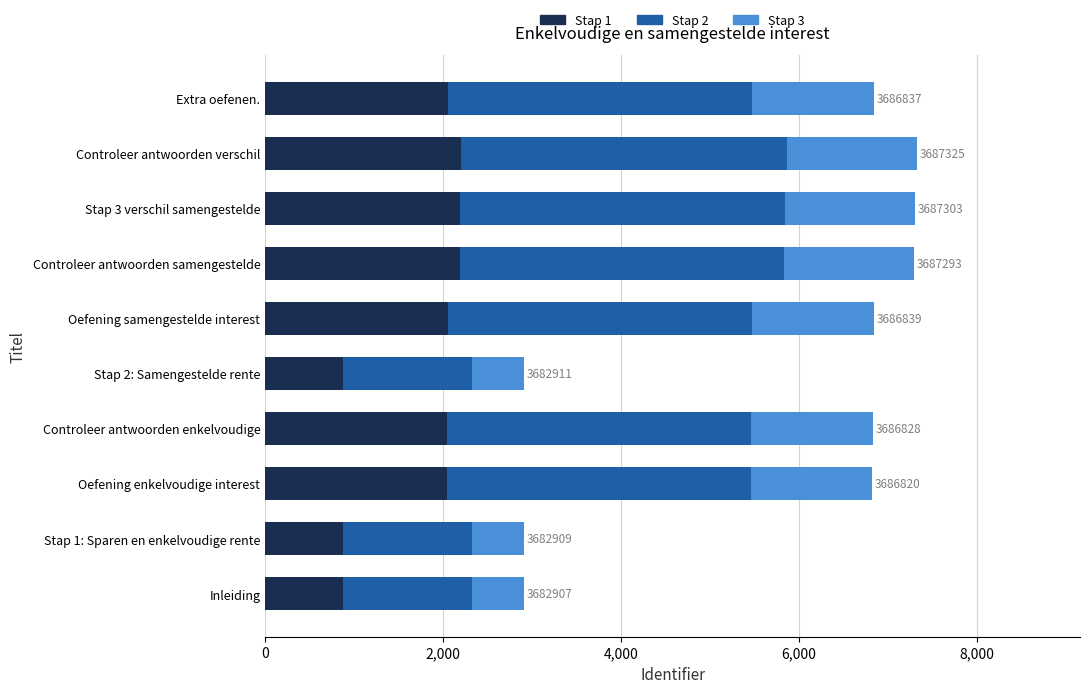

Is it true that Stap 1 equals 3205 at Extra oefenen.?

False